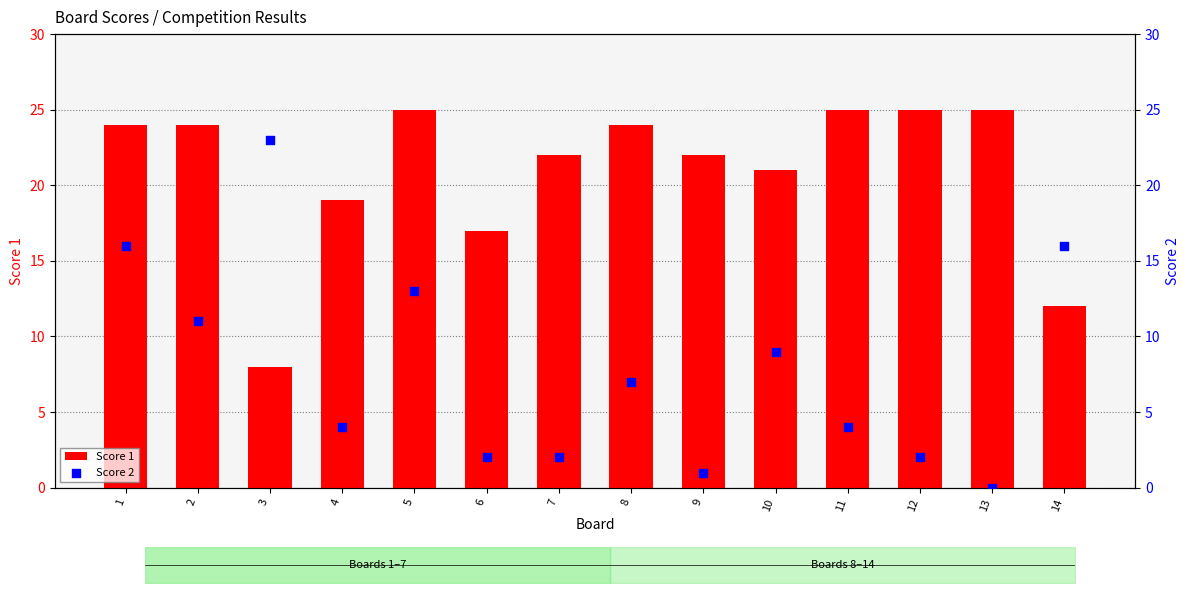

Which series reaches the maximum Y coordinate?

Score 1